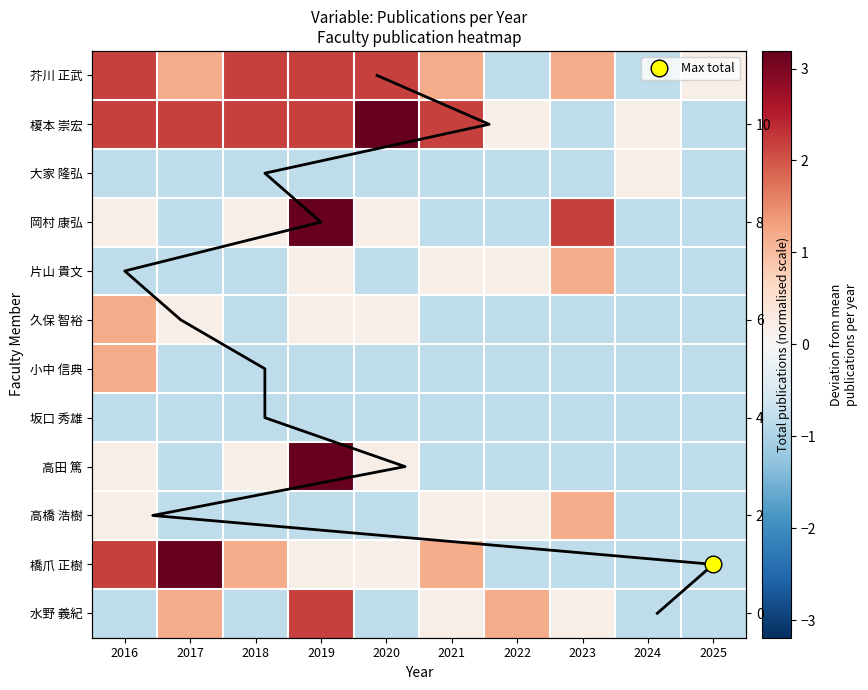

At which label is 片山 貴文 closest to 0?

2019